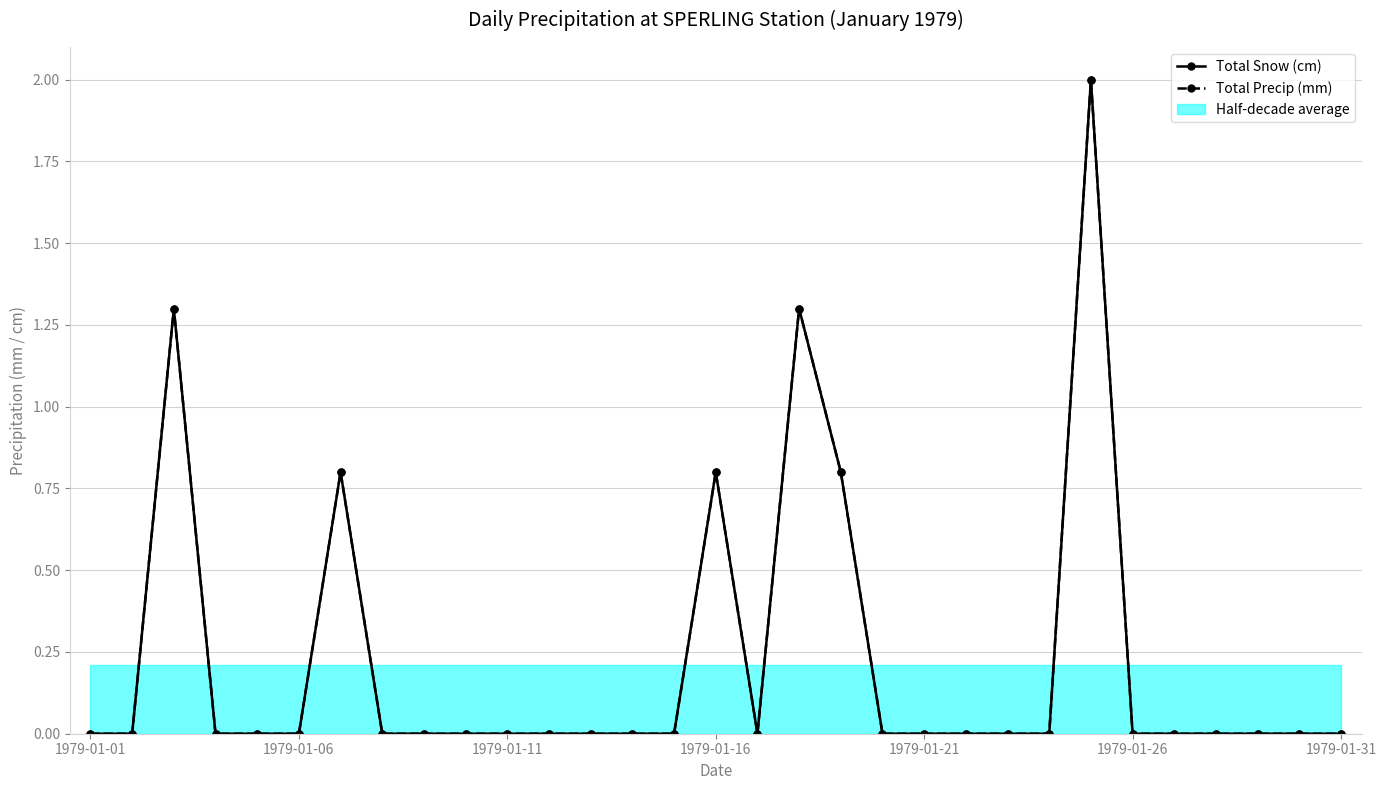

At which label does Total Precip (mm) reach its peak?

24